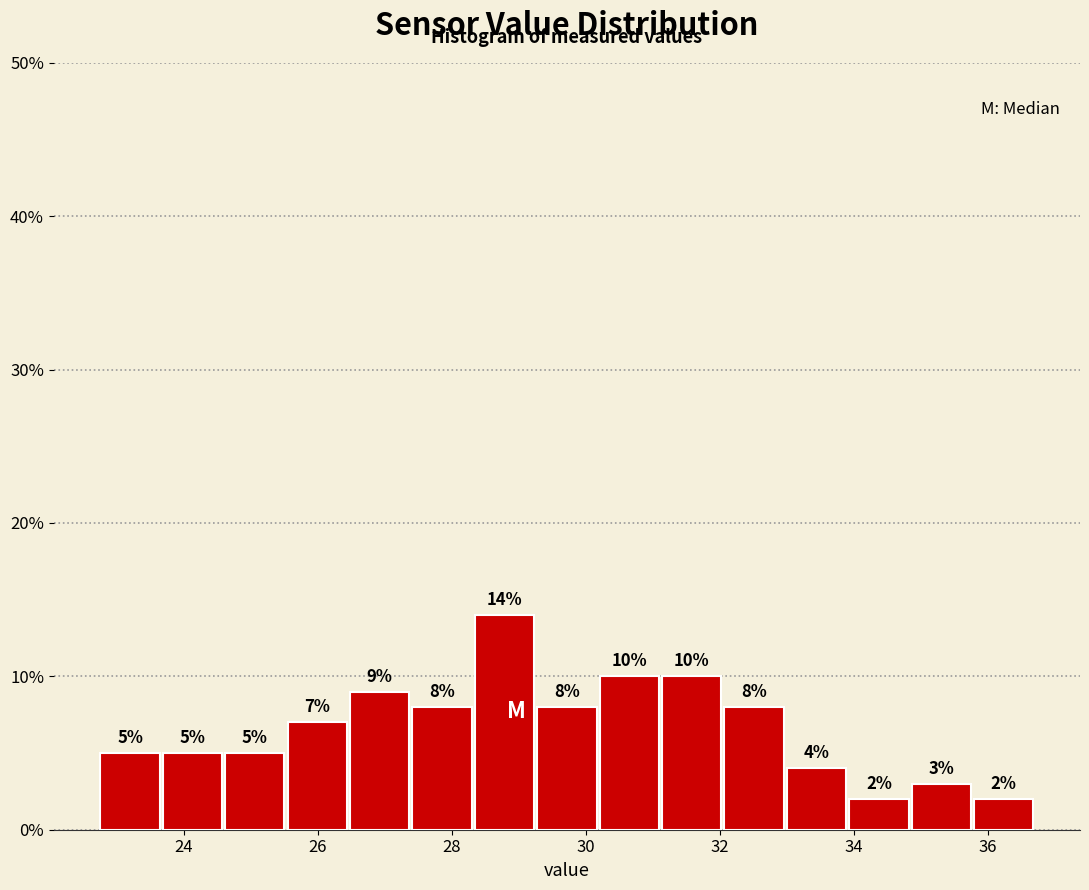

Over which range of the x-axis is the bar tallest?

28.4 to 29.2